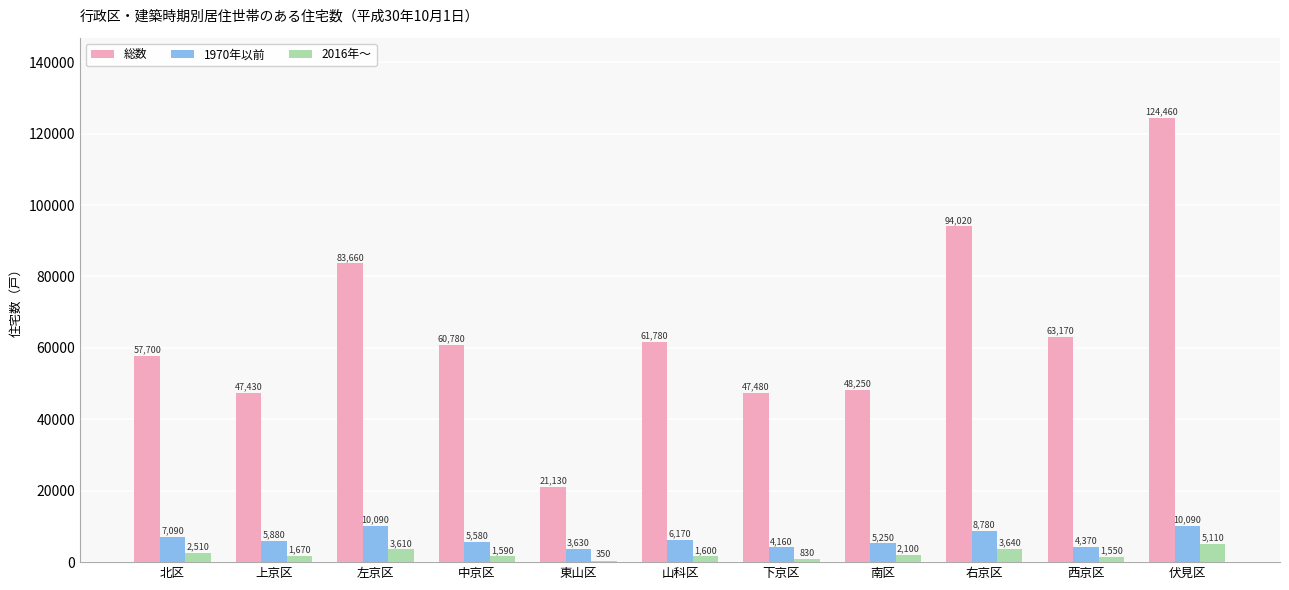

Is it true that 2016年～ equals 3610 at 左京区?

True